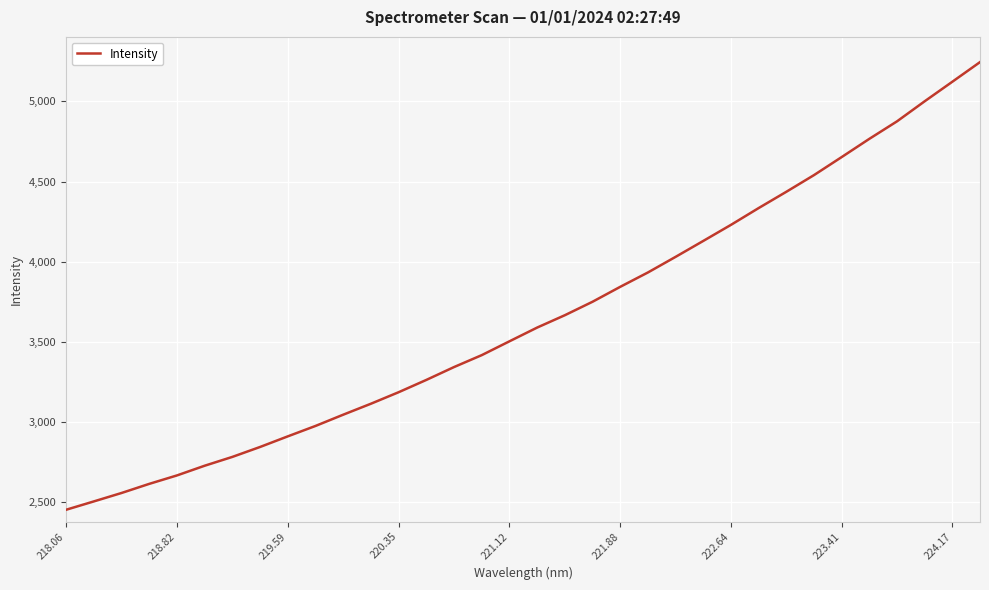

Count the number of data series in this chart.

1